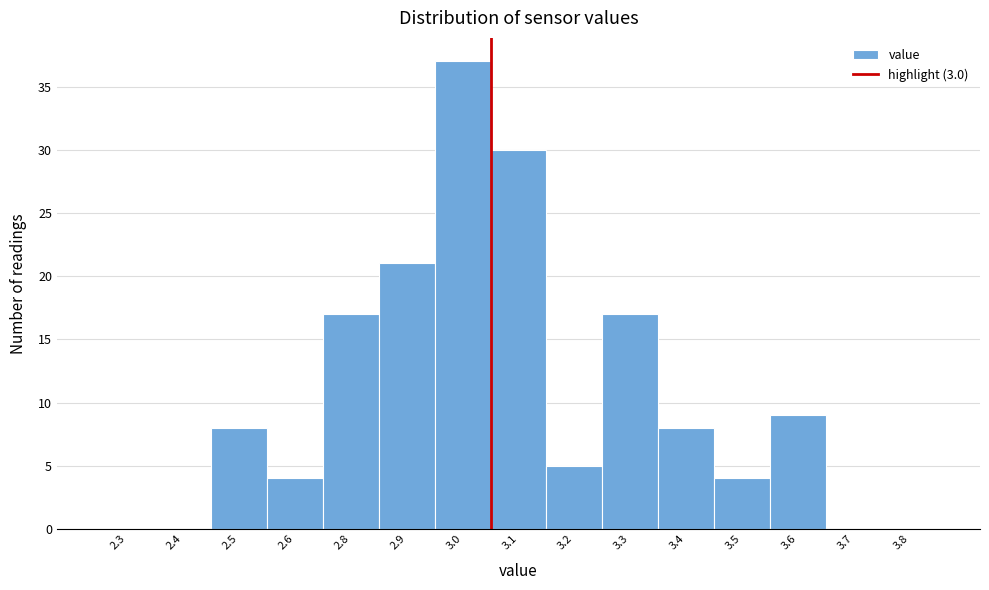

Reading right to left, list all the values displayed in this chart.

3.8=0	3.7=0	3.6=9	3.5=4	3.4=8	3.3=17	3.2=5	3.1=30	3.0=37	2.9=21	2.8=17	2.6=4	2.5=8	2.4=0	2.3=0